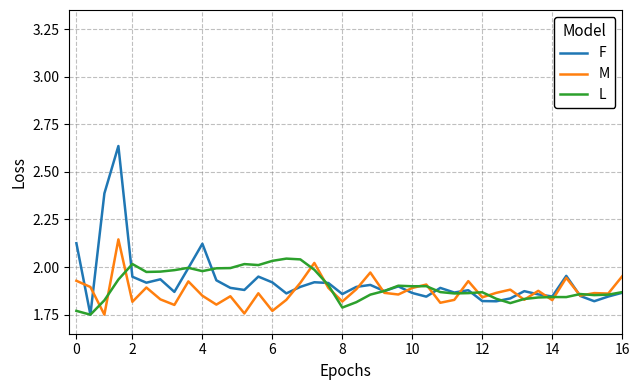

List the series in order of their peak value, highest first.

F, M, L